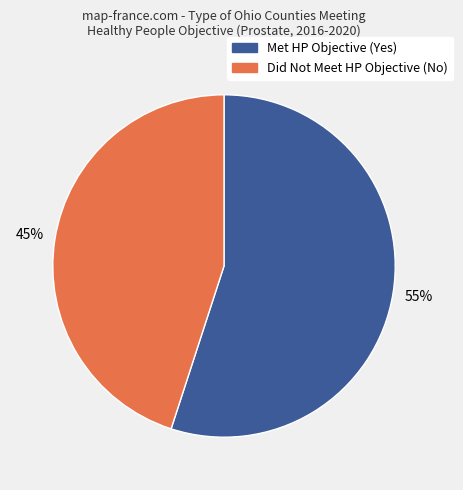

To the nearest percent, what is the average slice percentage?

50%